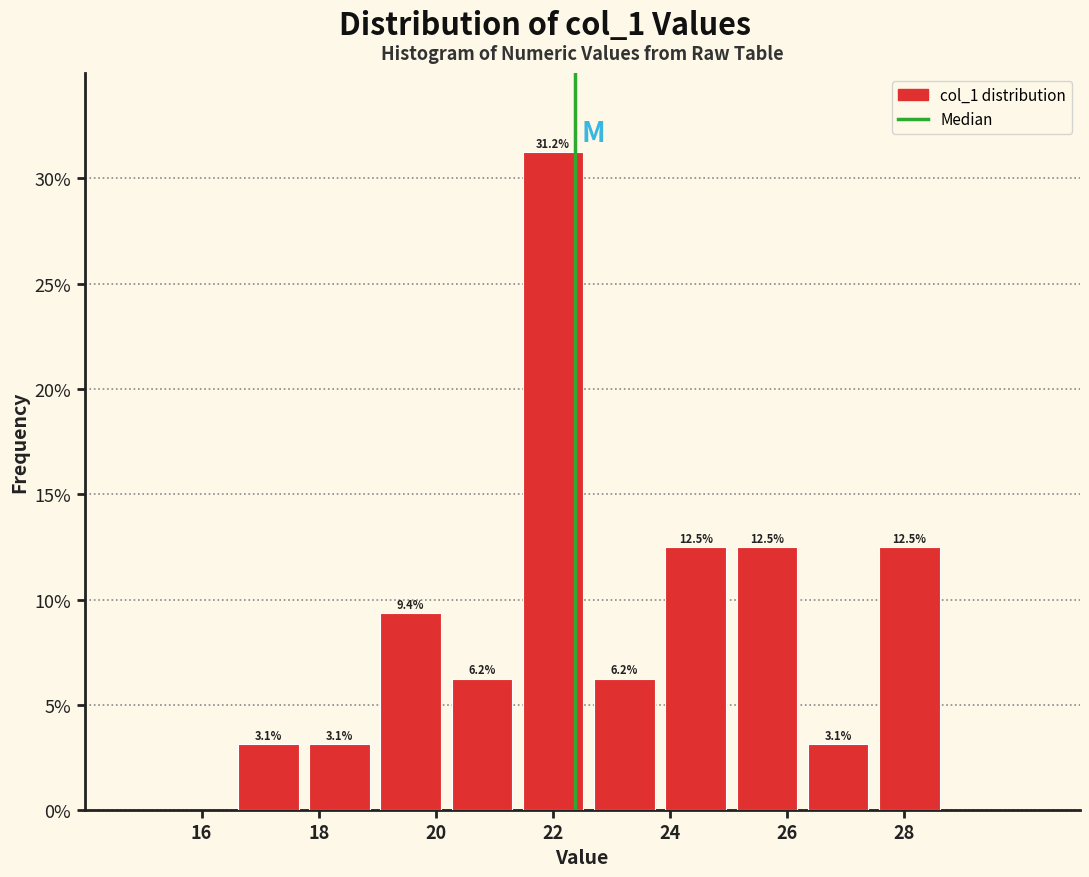

What is the height of the bar covering 21.4 to 22.6 on the x-axis? The bar edges are not printed on the chart, so give them approximately, as read against the axis.

31.2